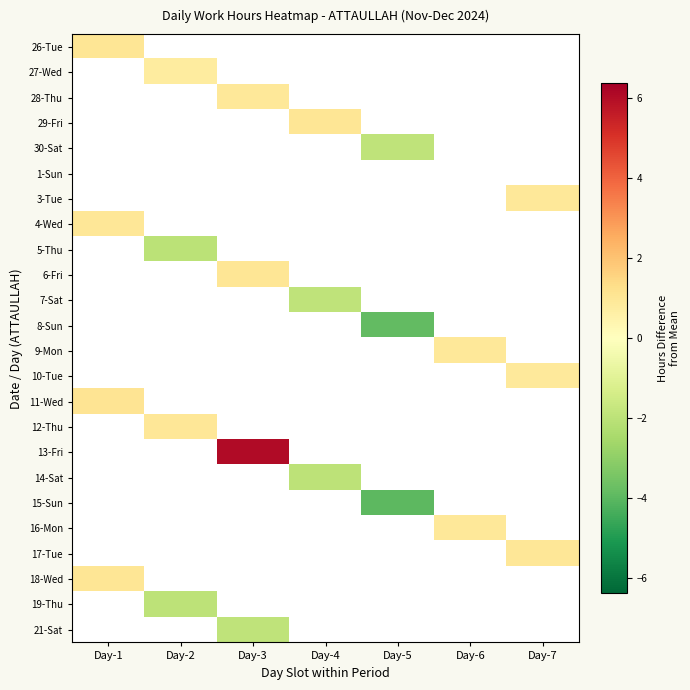

How many distinct data groups are displayed?

24